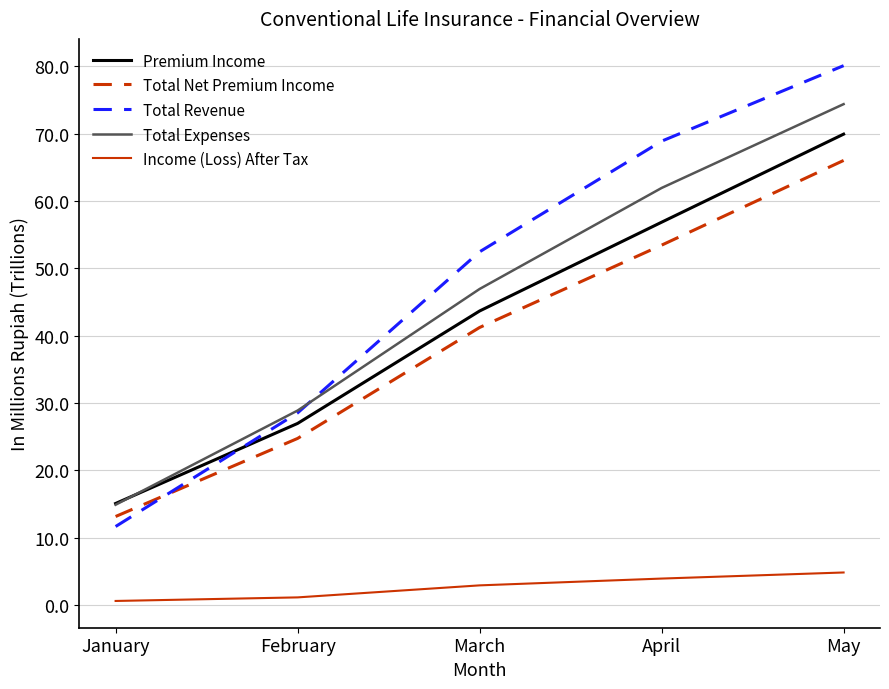

Reading right to left, list all the values displayed in this chart.

Premium Income: May=69.9	April=56.9	March=43.7	February=27.0	January=15.1
Total Net Premium Income: May=66.0	April=53.5	March=41.2	February=24.8	January=13.2
Total Revenue: May=80.1	April=68.9	March=52.5	February=28.5	January=11.7
Total Expenses: May=74.4	April=61.9	March=46.9	February=28.9	January=14.9
Income (Loss) After Tax: May=4.8	April=3.9	March=2.9	February=1.1	January=0.6